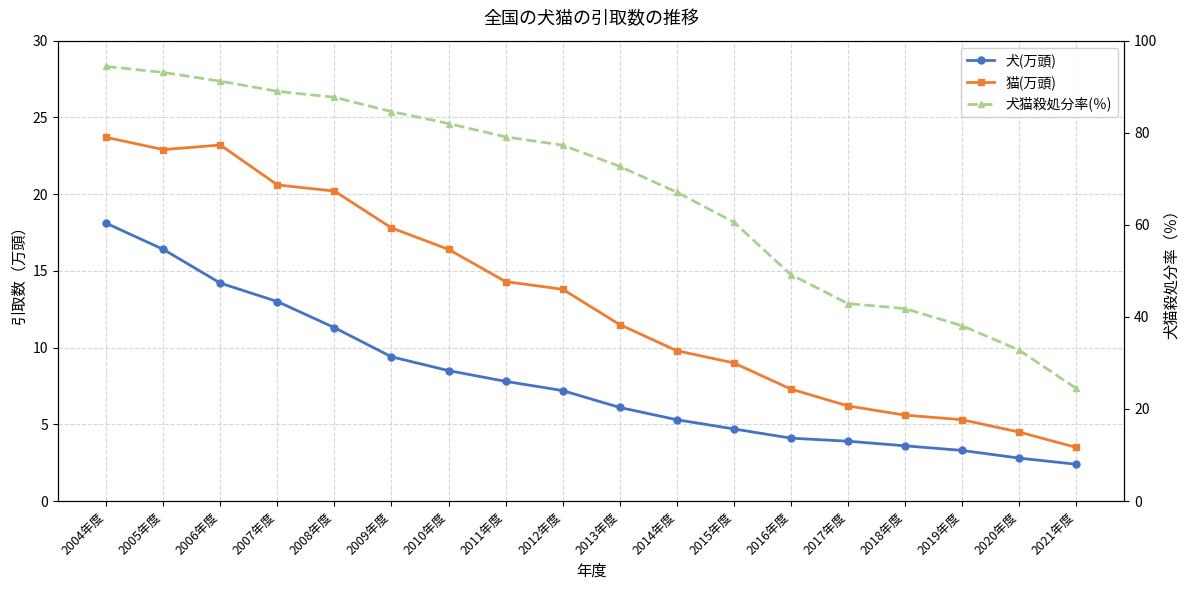

True or false: 犬猫殺処分率(％) has a value of 79.1 at 2011年度.

True